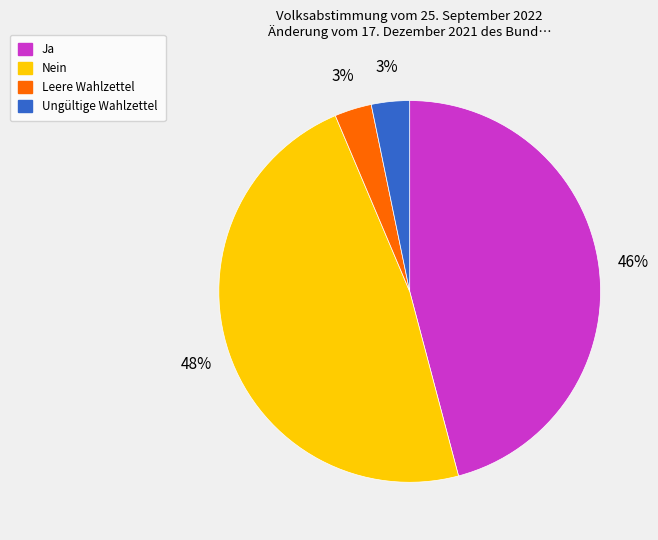

Is it true that Leere Wahlzettel is 15% of the pie?

False